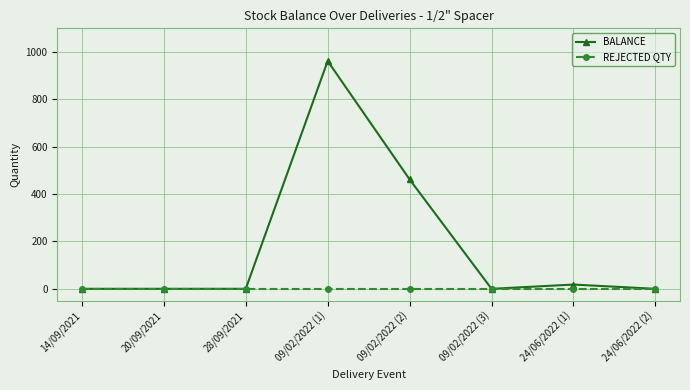

At how many categories does at least one series exceed 898?

1